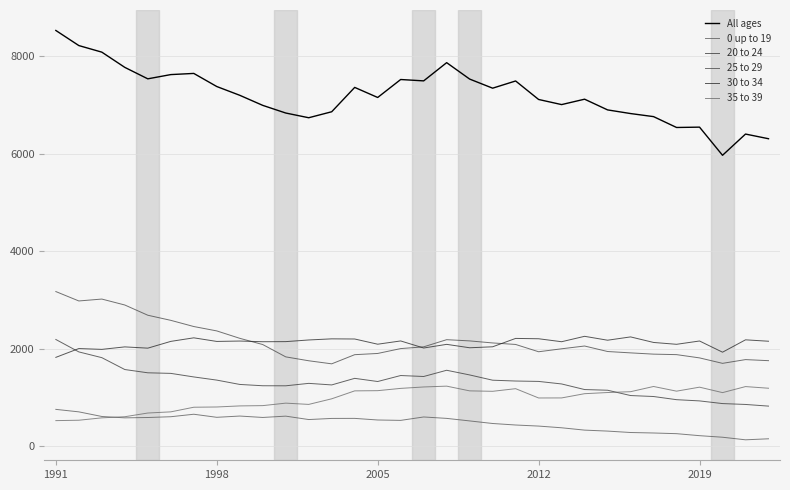

Where is 30 to 34 nearest to the value 2036?

2012